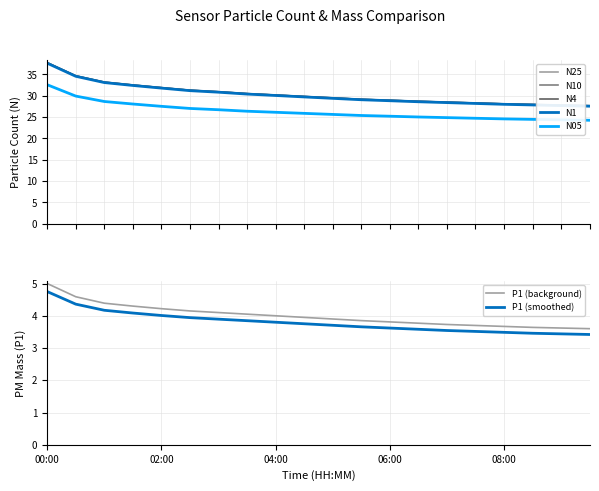

Which category has the highest value in the N4 series?

00:00